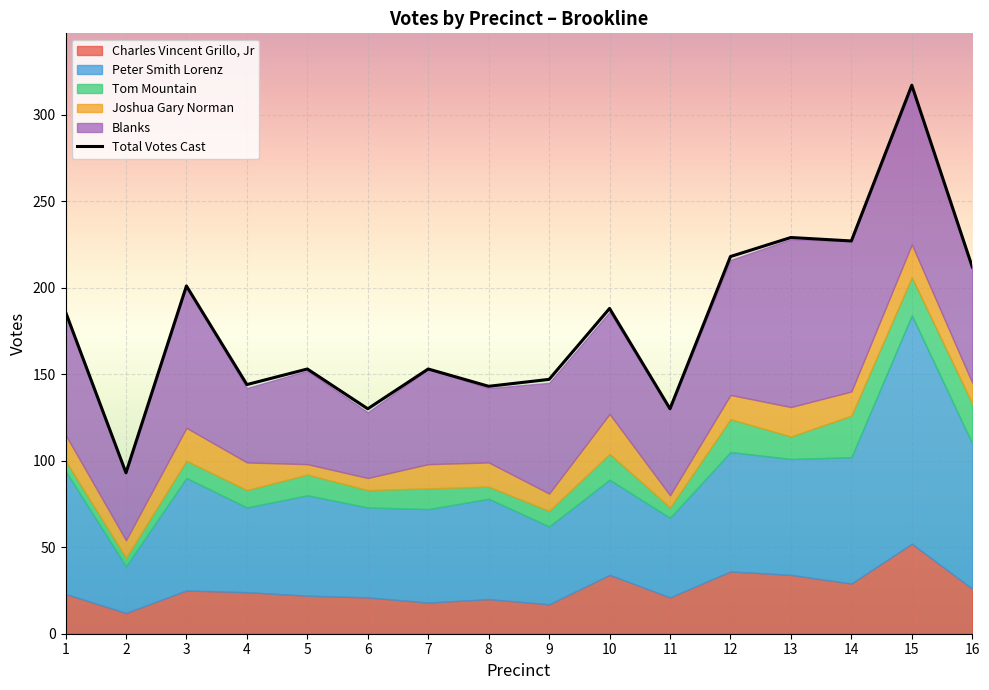

What is the value of the 16th point from the left?

212